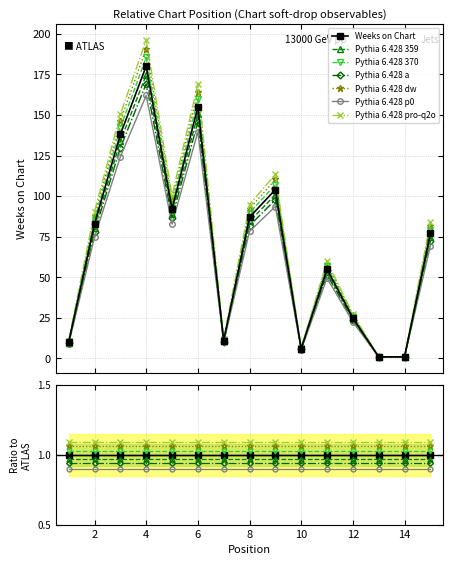

What is the sum of the values at 4 and 14?

181